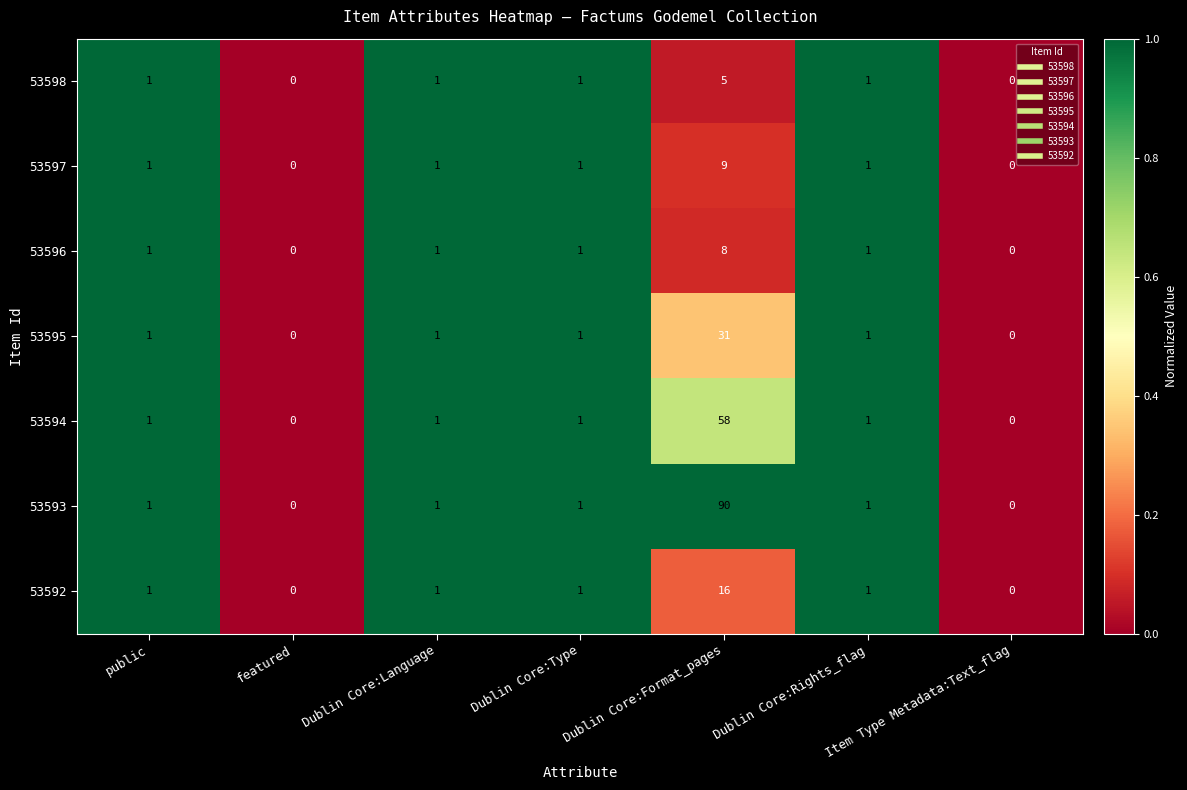

How many categories are shown in the chart?

7